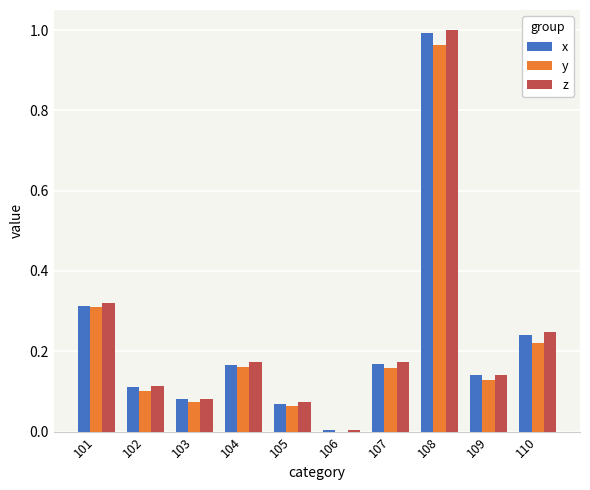

How many distinct data groups are displayed?

3